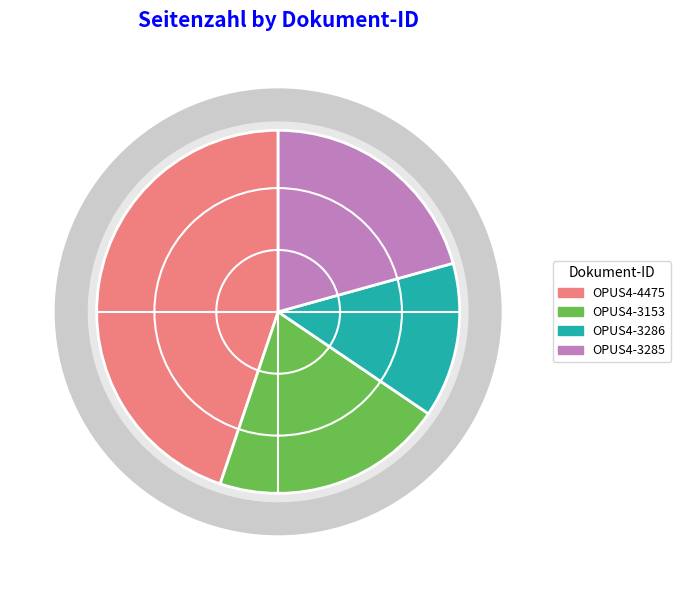

What is the smallest slice in the pie chart?

OPUS4-3286